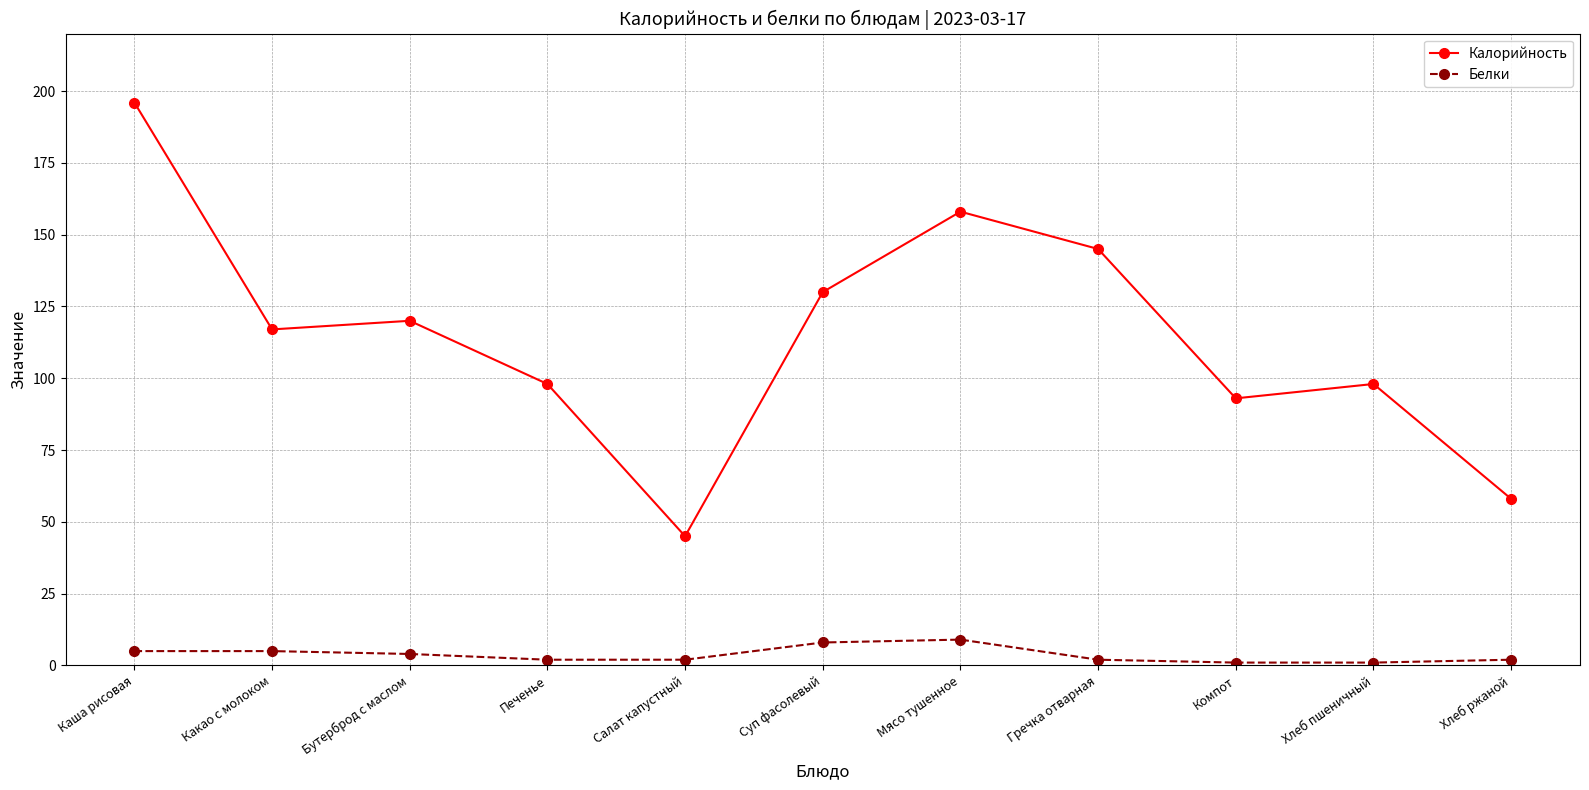

True or false: Белки and Калорийность intersect in this chart.

False